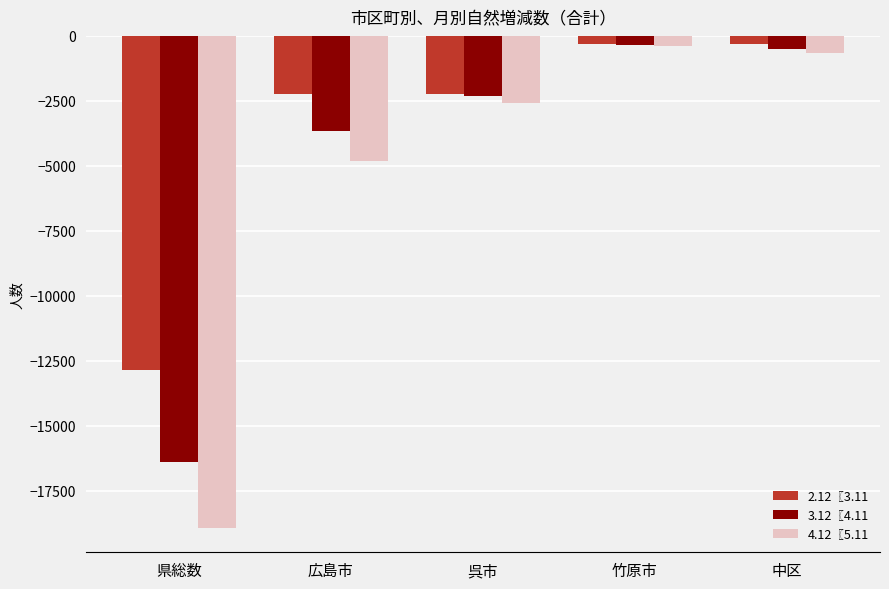

Is the value of 2.12〖3.11 at 広島市 greater than the value of 3.12〖4.11 at 広島市?

Yes